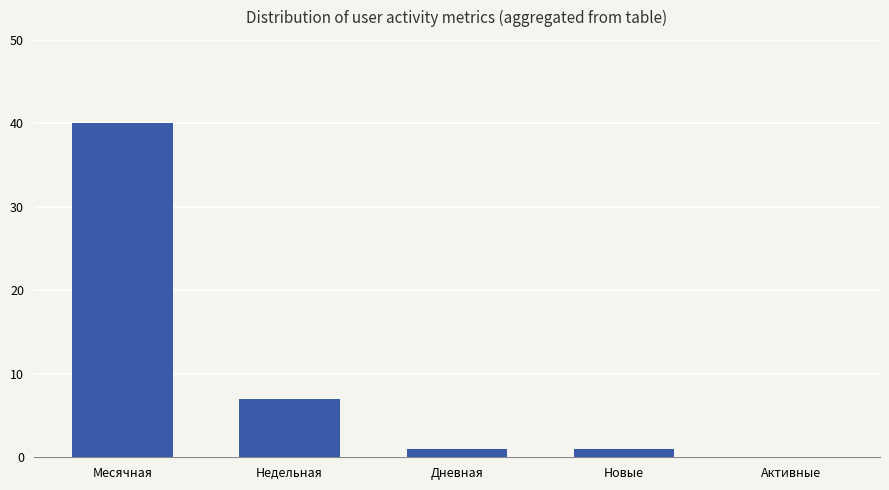

What is the average value?

10